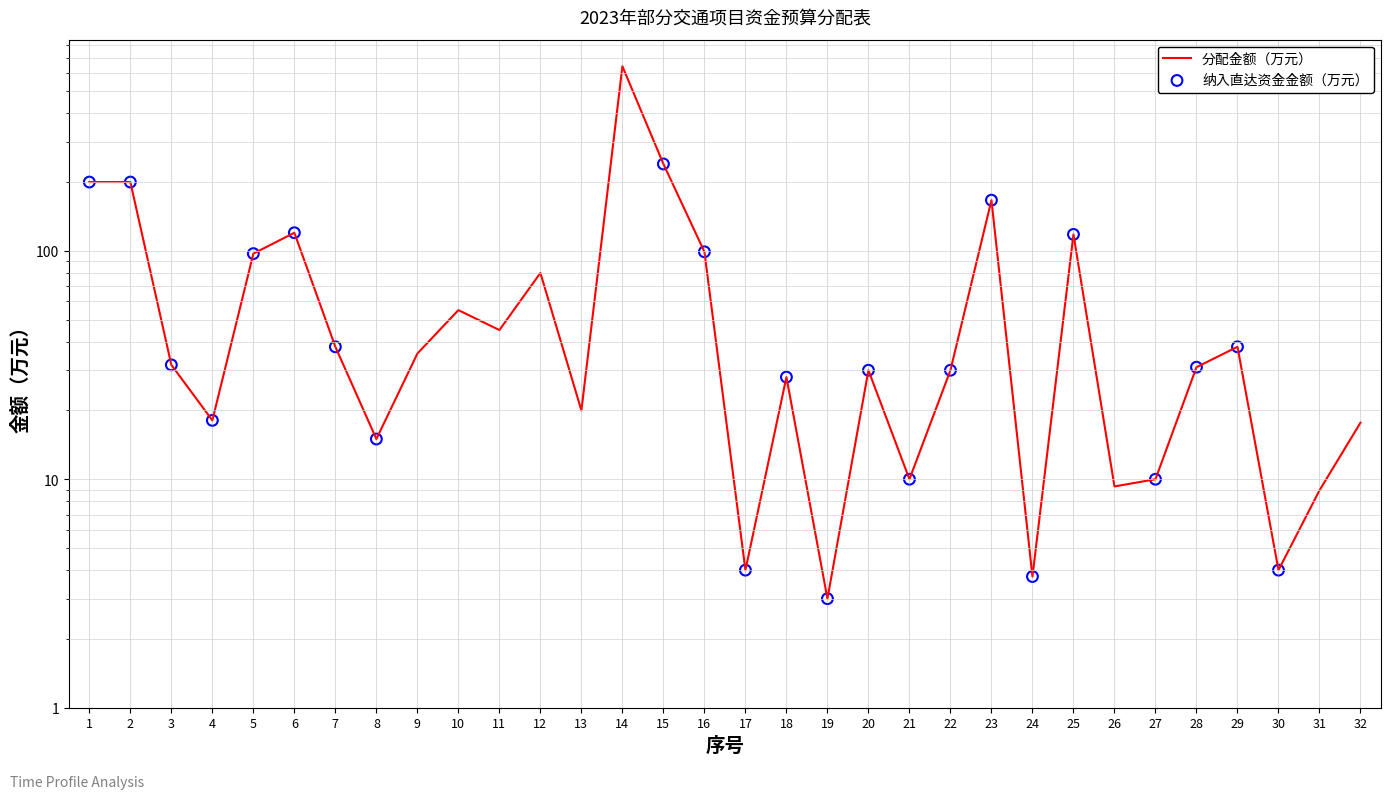

What are all the series names shown in the legend?

分配金额（万元）, 纳入直达资金金额（万元）